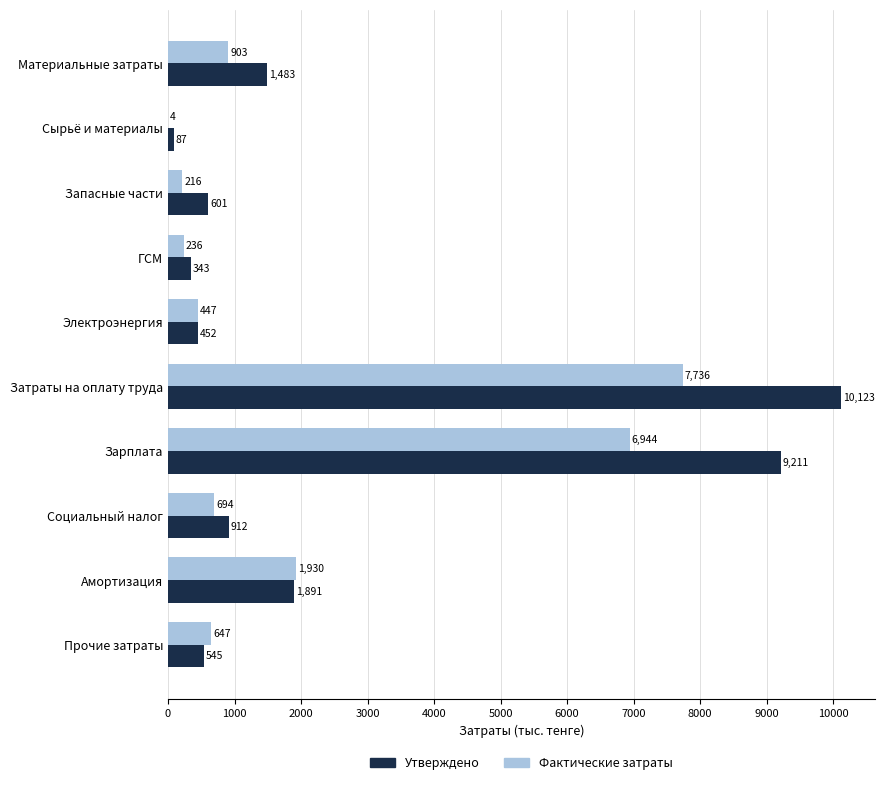

At which label is Утверждено closest to 5104?

Амортизация